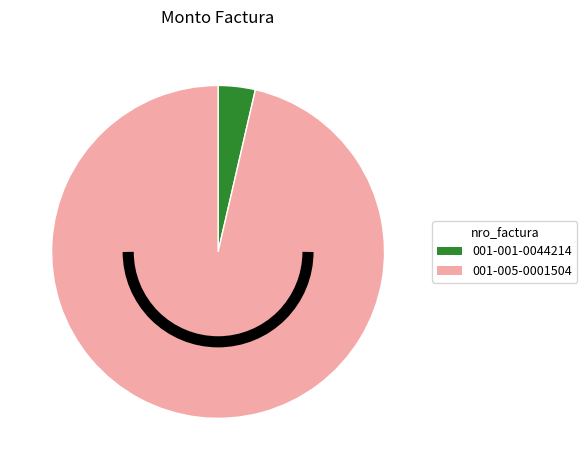

Do 001-001-0044214 and 001-005-0001504 together represent more than half of the pie?

Yes